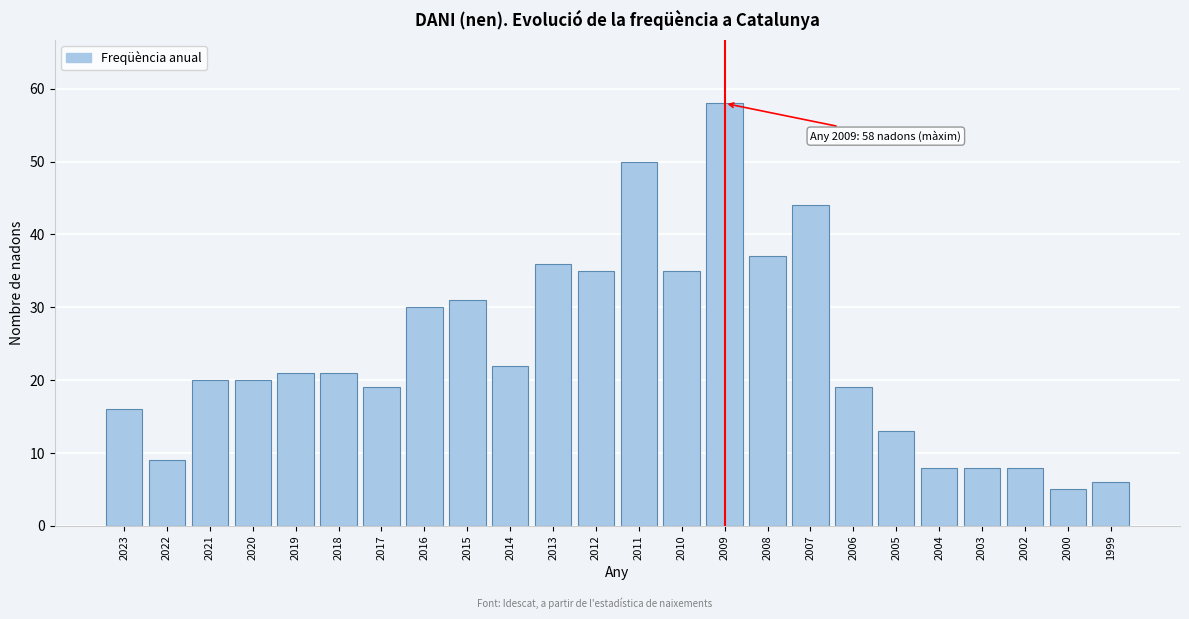

Reading left to right, extract all data points from this chart.

16	9	20	20	21	21	19	30	31	22	36	35	50	35	58	37	44	19	13	8	8	8	5	6